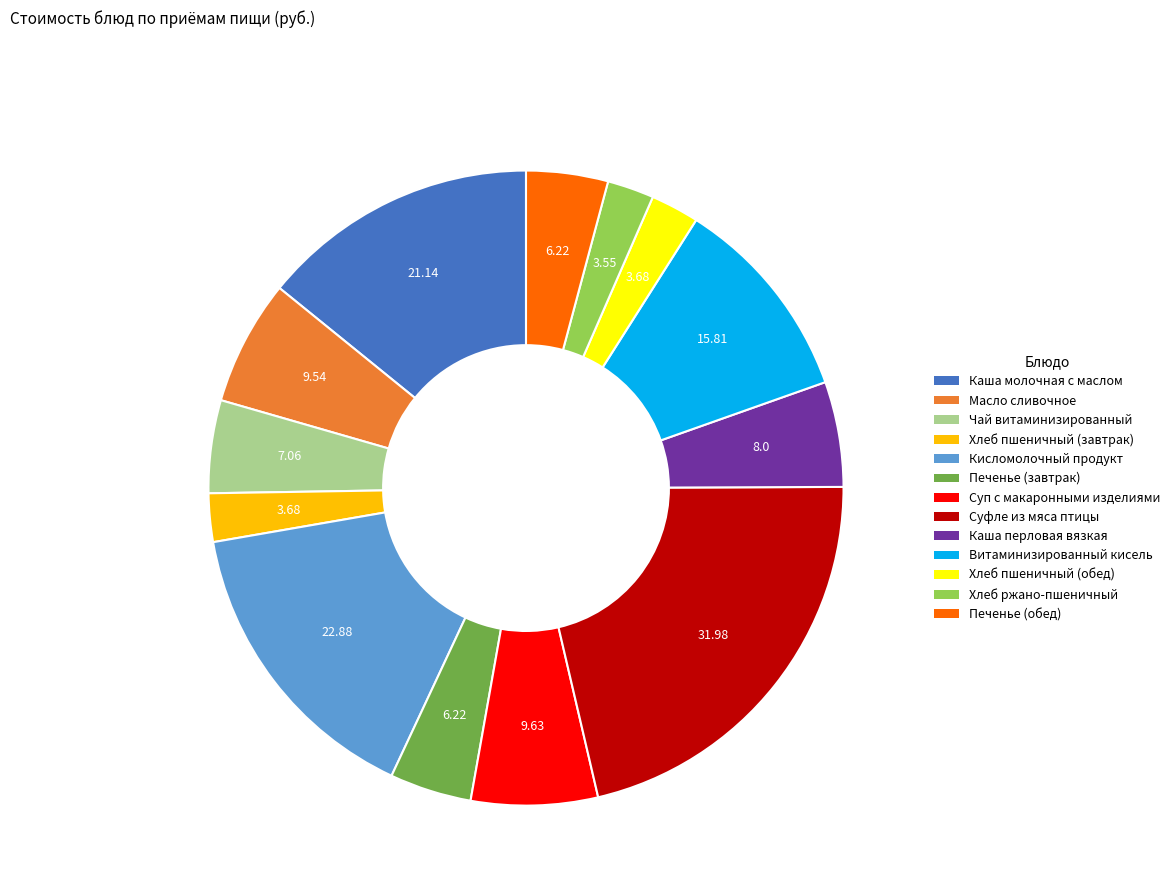

Which has a higher value, Витаминизированный кисель or Кисломолочный продукт?

Кисломолочный продукт